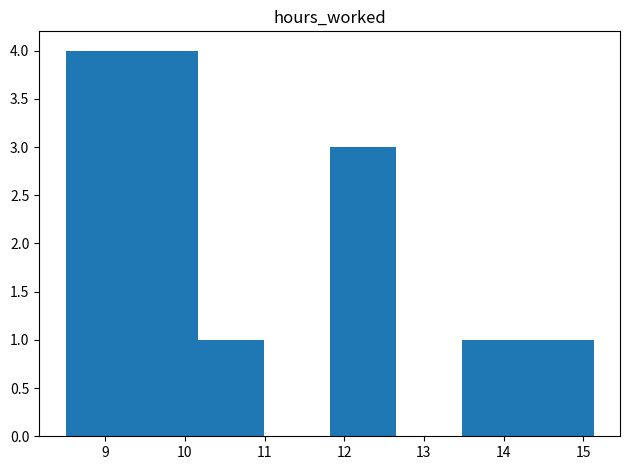

How tall is the bar that spans 14.3 to 15.1 on the x-axis? Neither the bar edges nor the heights are printed on the chart, so give them approximately, as read against the axes.

1